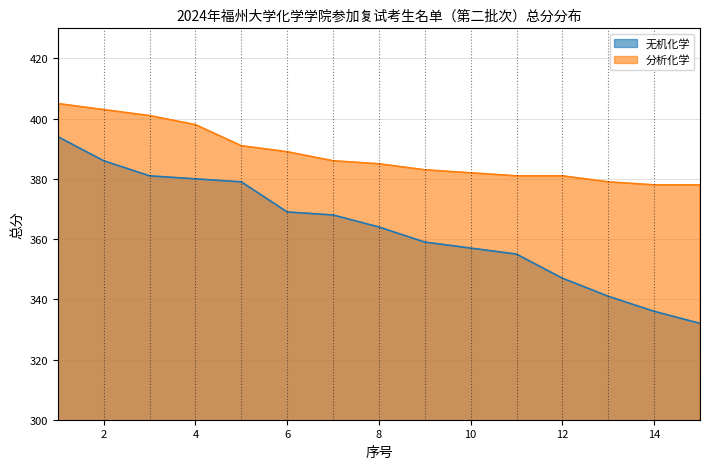

True or false: 无机化学 and 分析化学 cross at least once.

False